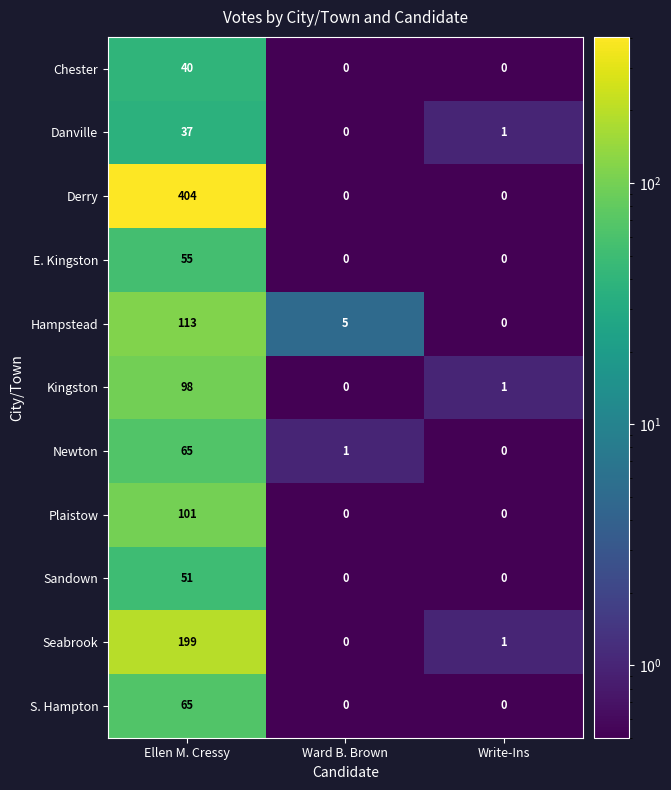

What is the average value of the Seabrook series?

67